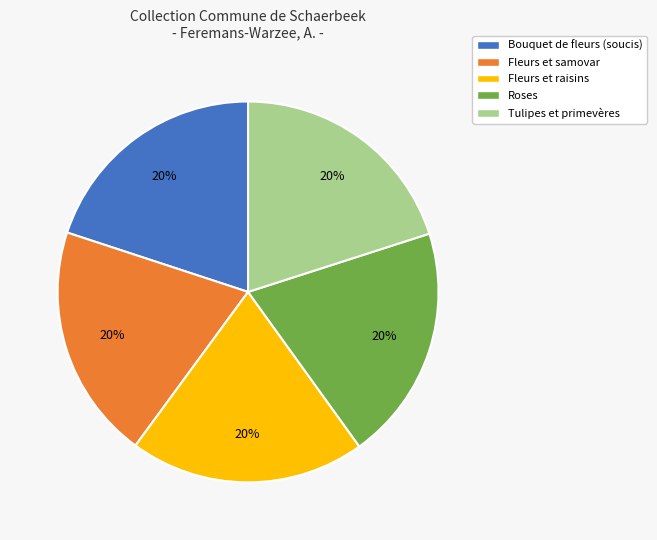

What is the ratio of the value at Roses to the value at Fleurs et samovar?

1.0